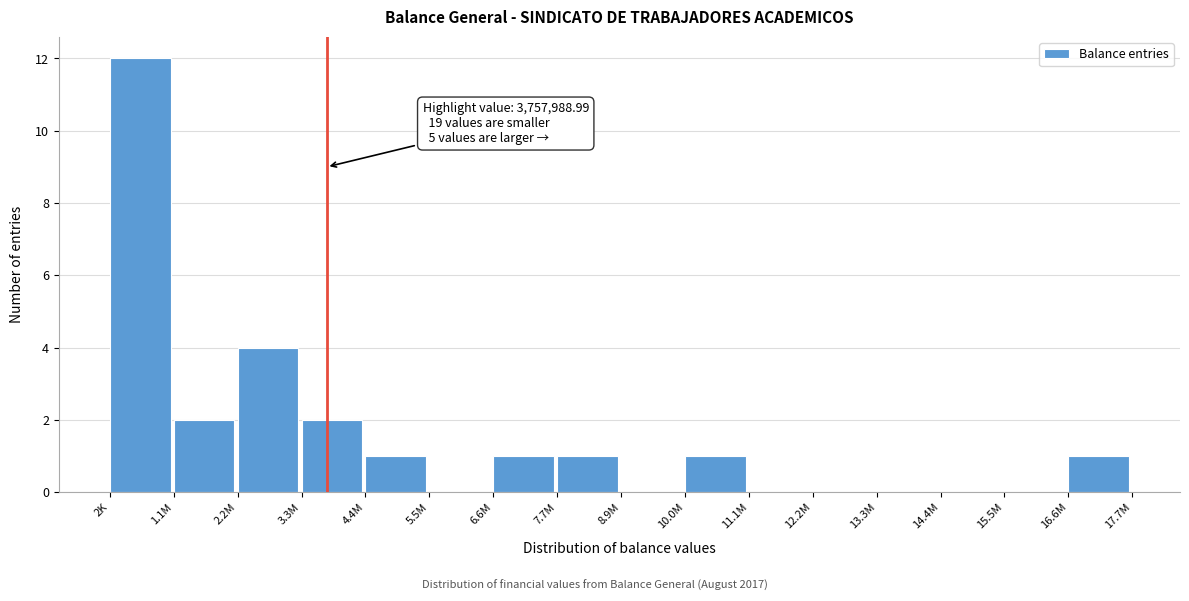

Reading left to right, extract all data points from this chart.

2K=12	1.1M=2	2.2M=4	3.3M=2	4.4M=1	5.5M=0	6.6M=1	7.7M=1	8.9M=0	10.0M=1	11.1M=0	12.2M=0	13.3M=0	14.4M=0	15.5M=0	16.6M=1